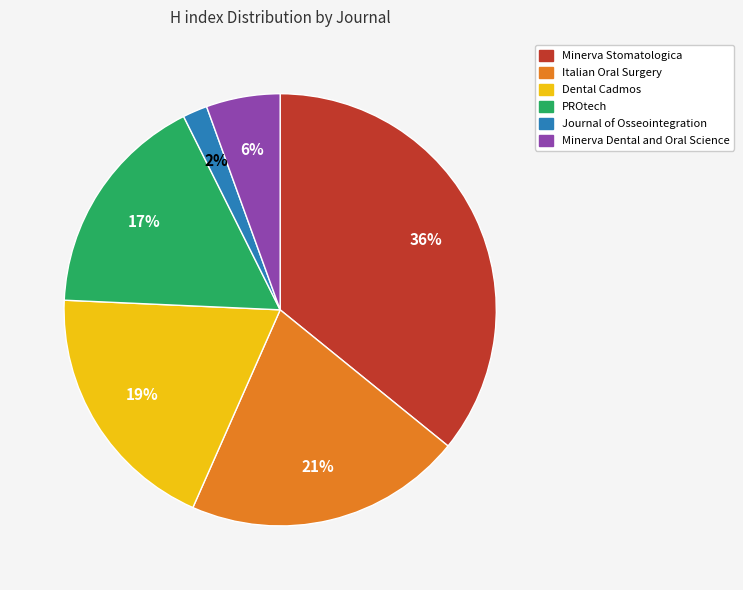

True or false: Minerva Dental and Oral Science accounts for 6% of the total.

True